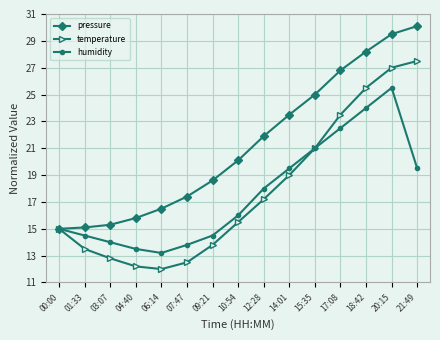

What is the sum of all humidity values?

264.5